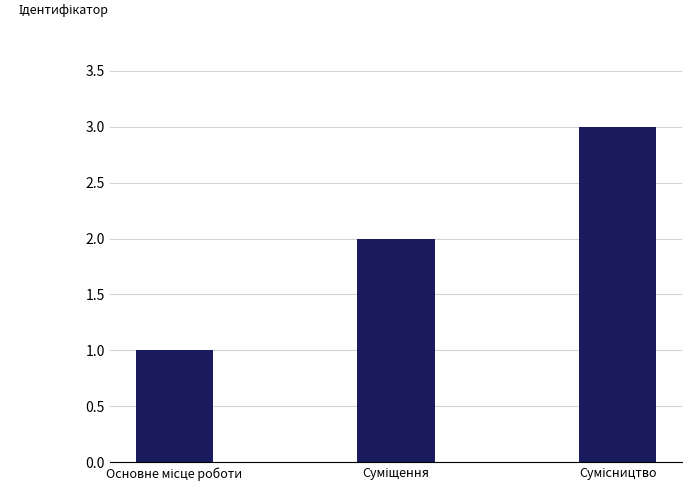

What is the sum of all values?

6